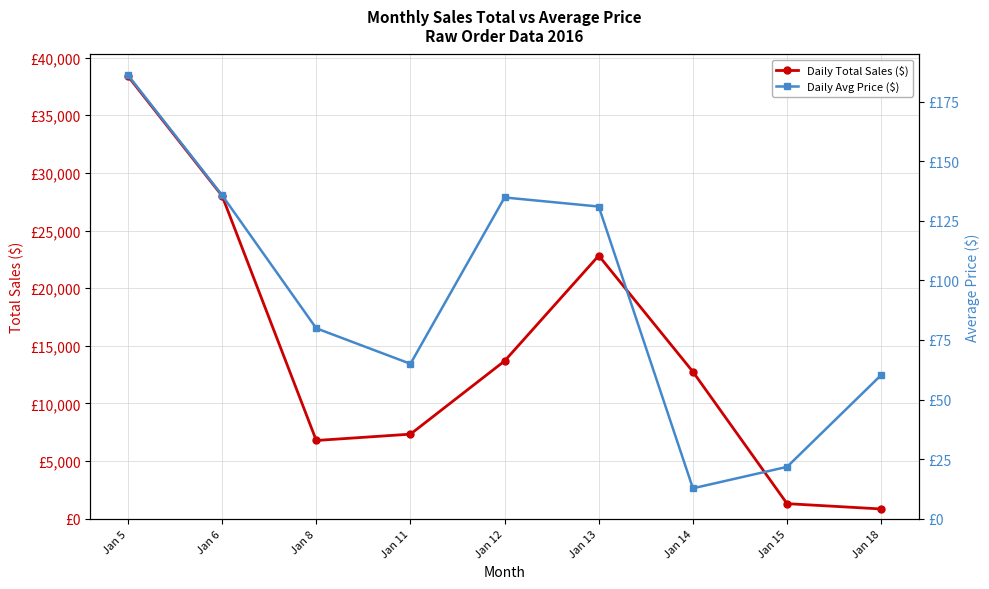

True or false: Daily Avg Price ($) has a value of 60.3 at Jan 18.

True